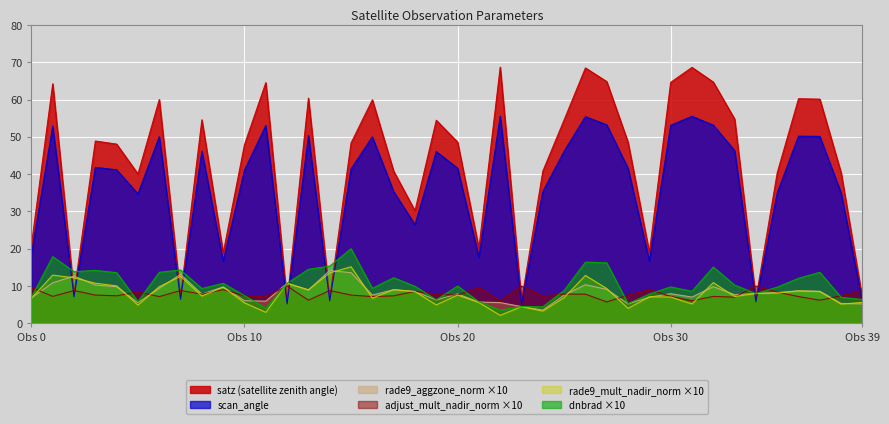

What is the spread (max minus min) of values at 11?

61.5